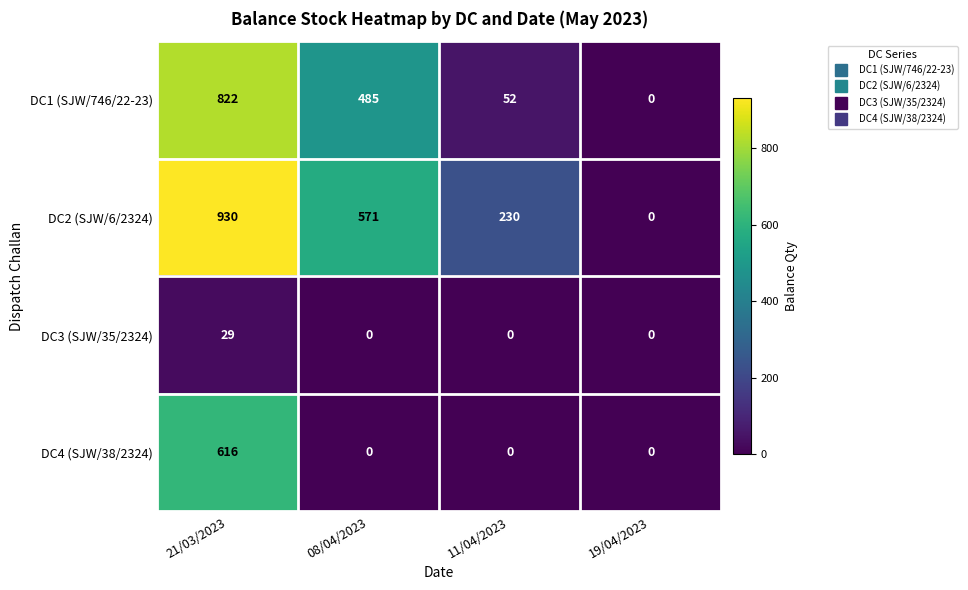

What is the sum of all DC2 (SJW/6/2324) values?

1731